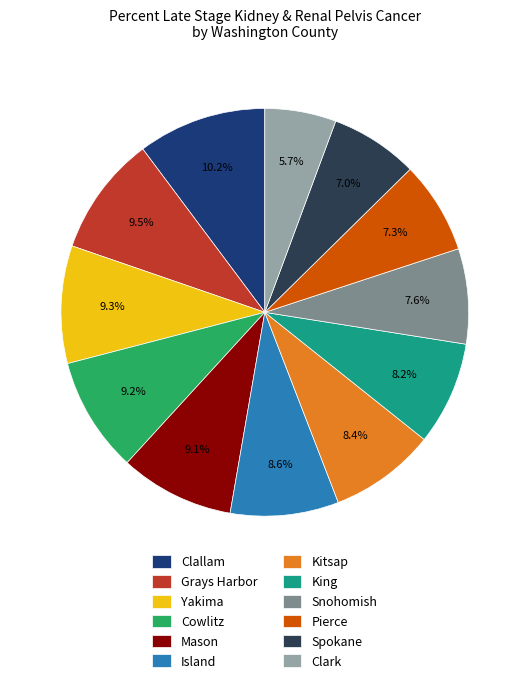

To the nearest percent, what portion does Cowlitz represent?

9%